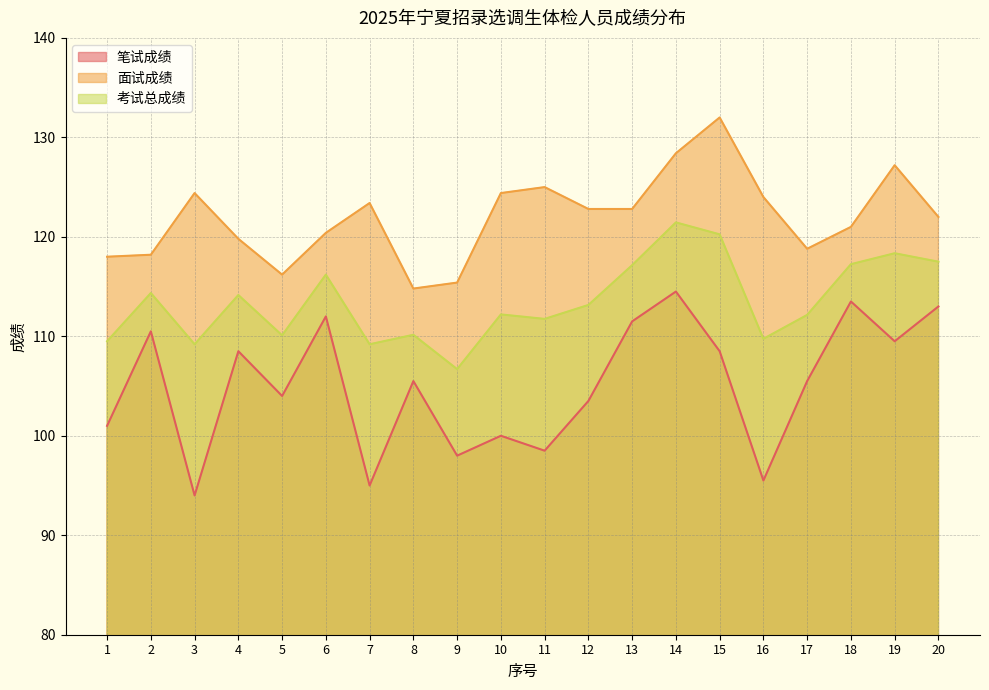

At which category does the chart reach its peak across all series?

15